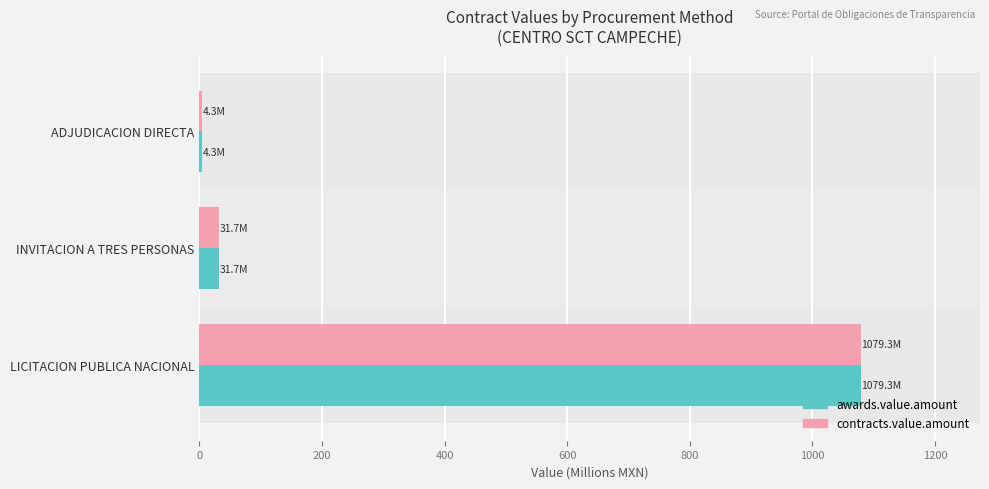

Reading right to left, transcribe all the data shown in this chart.

awards.value.amount: 1079.3	31.7	4.3
contracts.value.amount: 1079.3	31.7	4.3